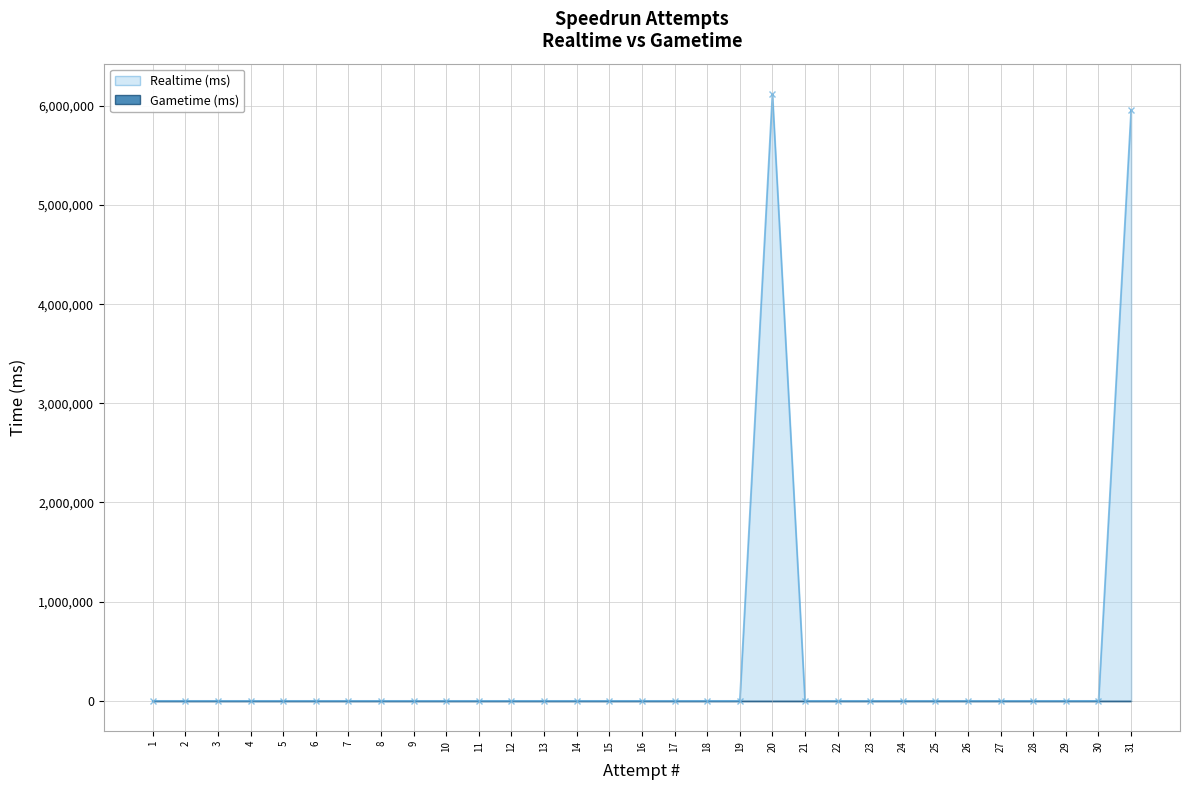

The chart shows a value of -2670622 at 1. True or false?

False